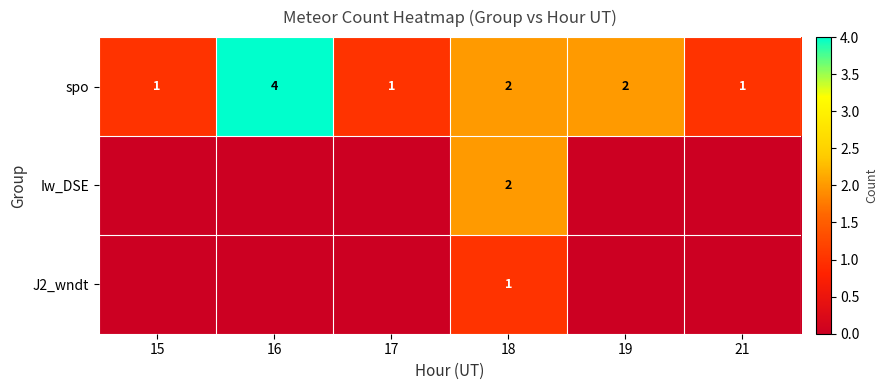

Where does the spo series first go above 2?

16